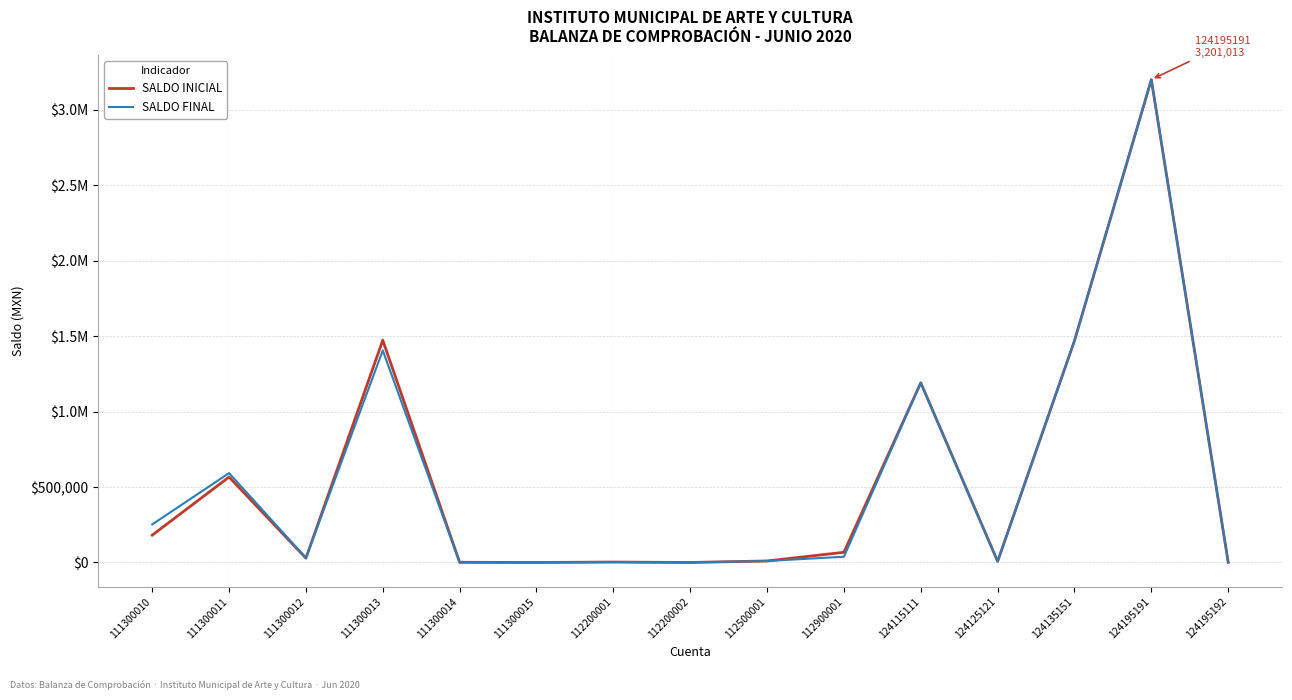

What are all the series names shown in the legend?

SALDO INICIAL, SALDO FINAL